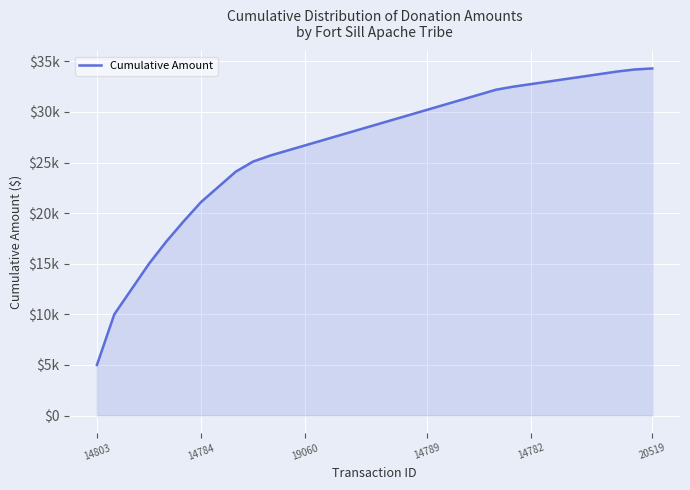

Is this an area chart (filled region under the line)?

Yes